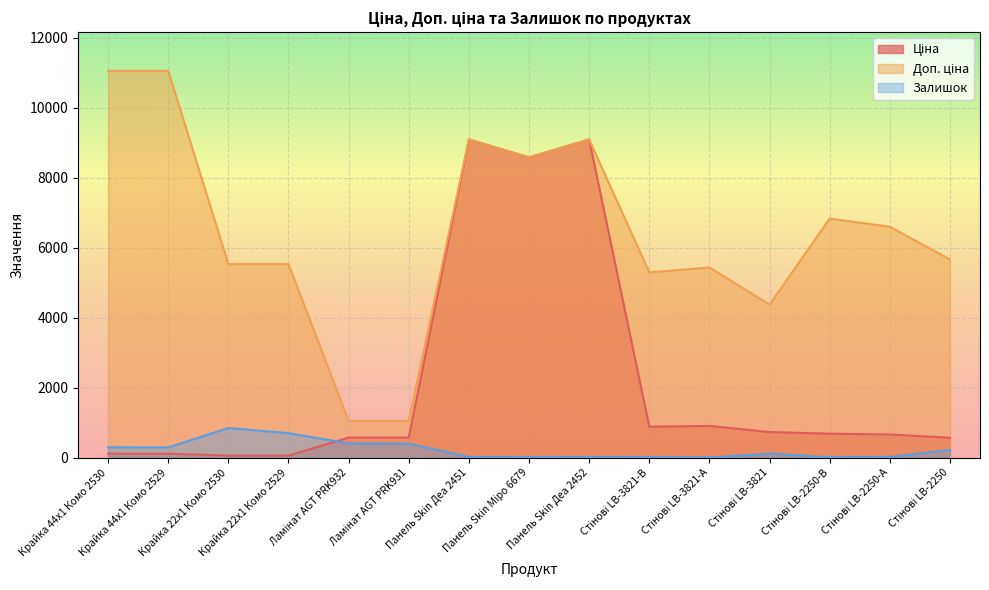

Reading right to left, transcribe all the data shown in this chart.

Ціна: Стінові LB-2250=566.2	Стінові LB-2250-А=659.8	Стінові LB-2250-В=683.2	Стінові LB-3821=728.8	Стінові LB-3821-А=905.5	Стінові LB-3821-В=882.1	Панель Skin Деа 2452=9092.0	Панель Skin Міро 6679=8581.1	Панель Skin Деа 2451=9092.0	Ламінат AGT PRK931=571.6	Ламінат AGT PRK932=571.6	Крайка 22x1 Комо 2529=55.3	Крайка 22x1 Комо 2530=55.3	Крайка 44x1 Комо 2529=110.5	Крайка 44x1 Комо 2530=110.5
Доп. ціна: Стінові LB-2250=5662.1	Стінові LB-2250-А=6597.9	Стінові LB-2250-В=6831.9	Стінові LB-3821=4372.9	Стінові LB-3821-А=5432.8	Стінові LB-3821-В=5292.4	Панель Skin Деа 2452=9092.0	Панель Skin Міро 6679=8581.1	Панель Skin Деа 2451=9092.0	Ламінат AGT PRK931=1048.0	Ламінат AGT PRK932=1048.0	Крайка 22x1 Комо 2529=5528.0	Крайка 22x1 Комо 2530=5528.0	Крайка 44x1 Комо 2529=11055.0	Крайка 44x1 Комо 2530=11055.0
Залишок: Стінові LB-2250=216.0	Стінові LB-2250-А=21.0	Стінові LB-2250-В=10.0	Стінові LB-3821=113.0	Стінові LB-3821-А=2.0	Стінові LB-3821-В=12.0	Панель Skin Деа 2452=18.0	Панель Skin Міро 6679=11.0	Панель Skin Деа 2451=20.0	Ламінат AGT PRK931=398.0	Ламінат AGT PRK932=405.0	Крайка 22x1 Комо 2529=698.0	Крайка 22x1 Комо 2530=845.0	Крайка 44x1 Комо 2529=290.0	Крайка 44x1 Комо 2530=295.0